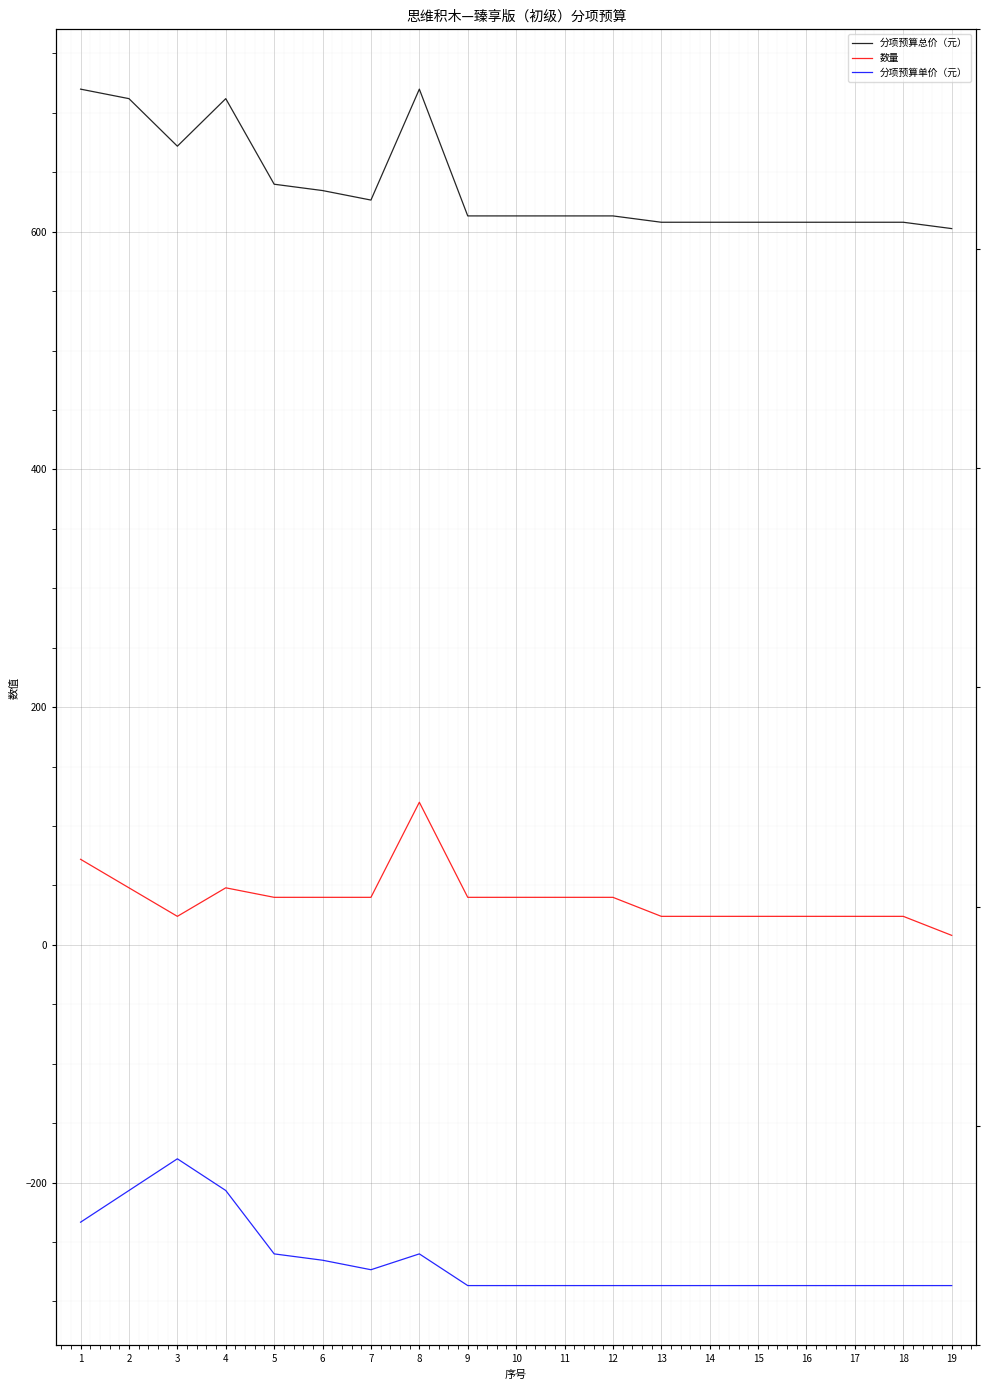

What is the difference between the maximum and minimum values in the 分项预算单价（元） series?

106.7